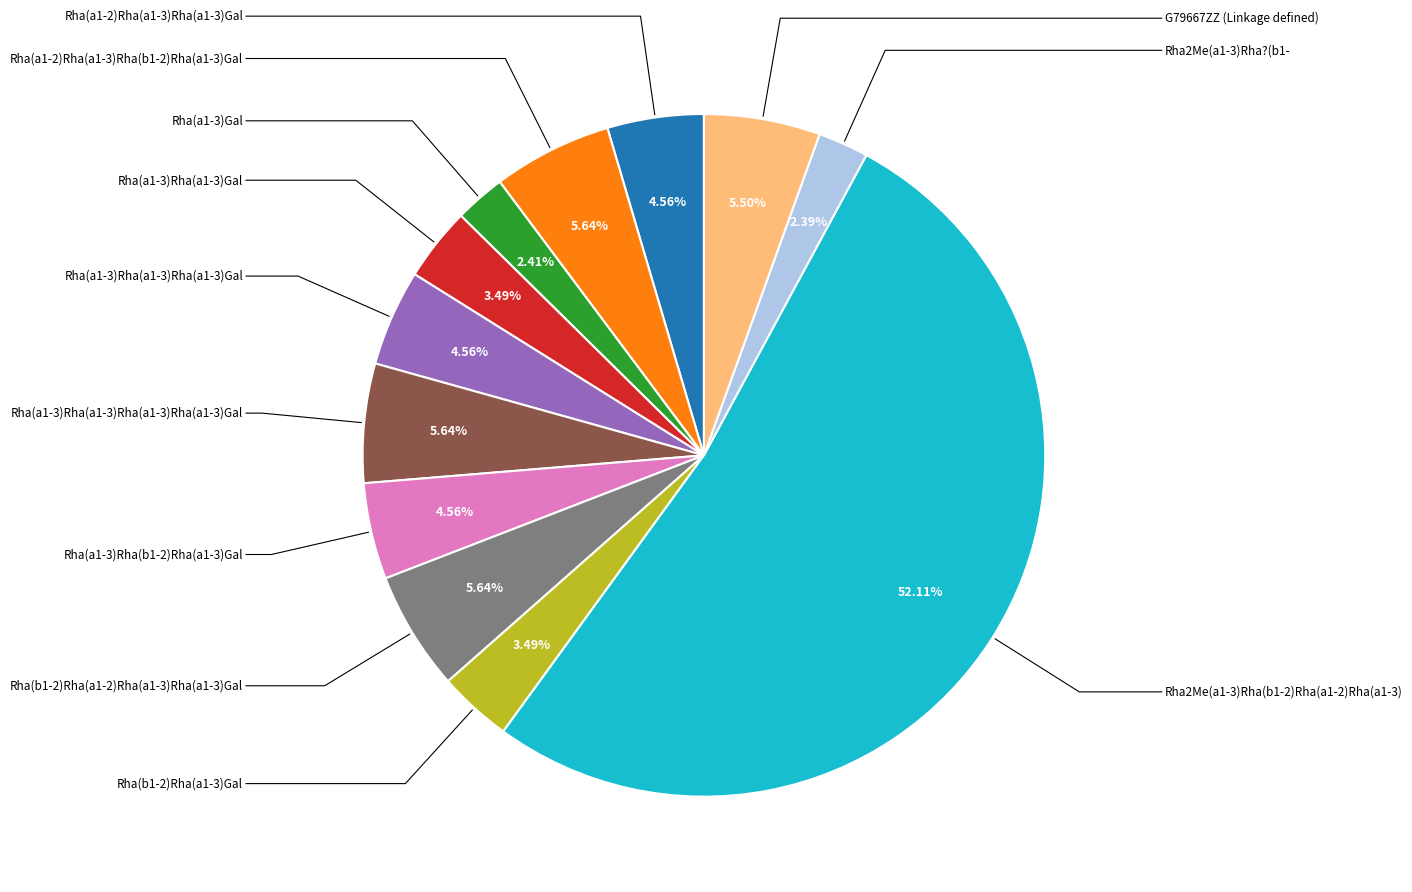

Is there any slice that represents more than half of the pie?

Yes